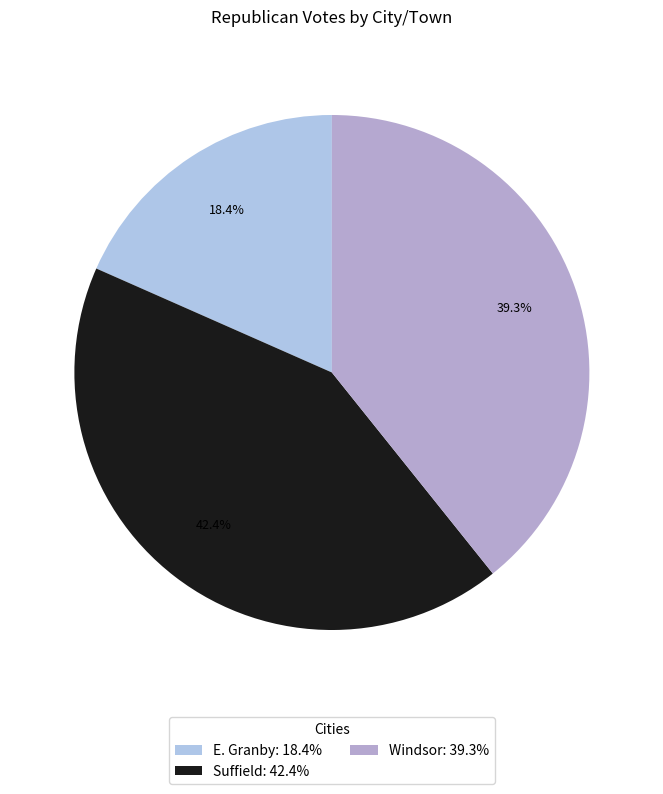

Which category has the smallest portion of the pie?

E. Granby